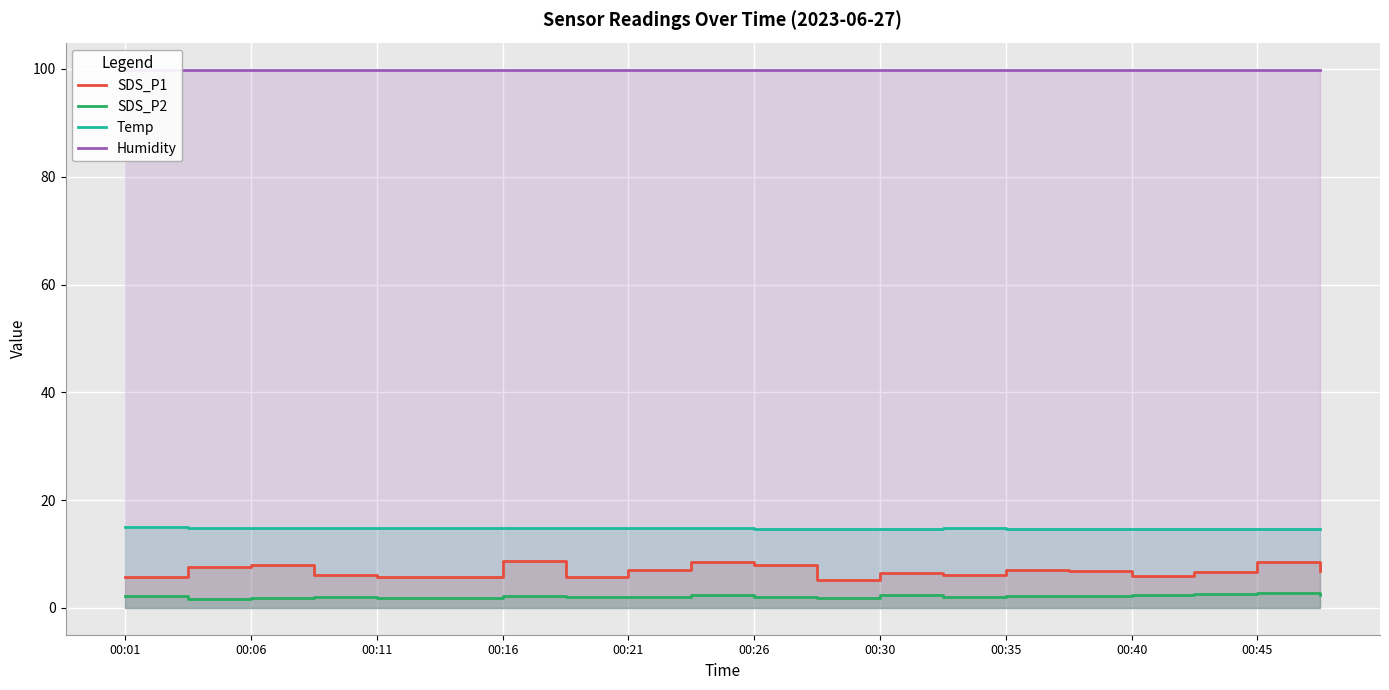

What position from the right is 00:06?

19